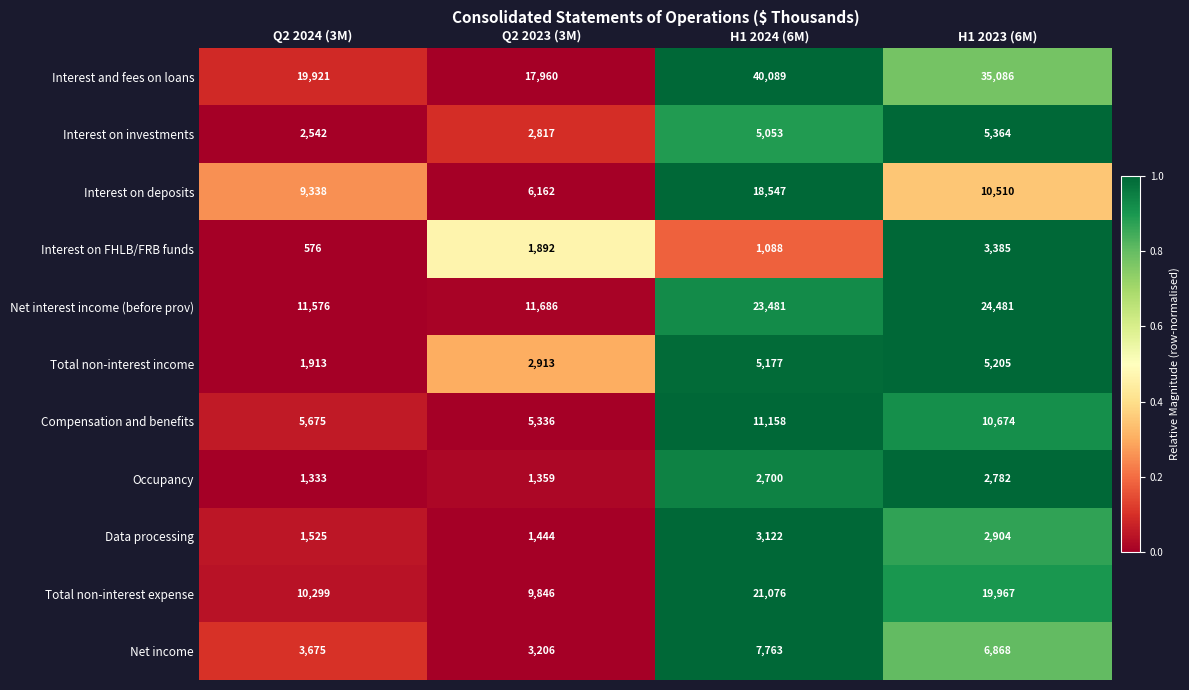

The value of Compensation and benefits at Q2 2024 (3M) is 5675. True or false?

True